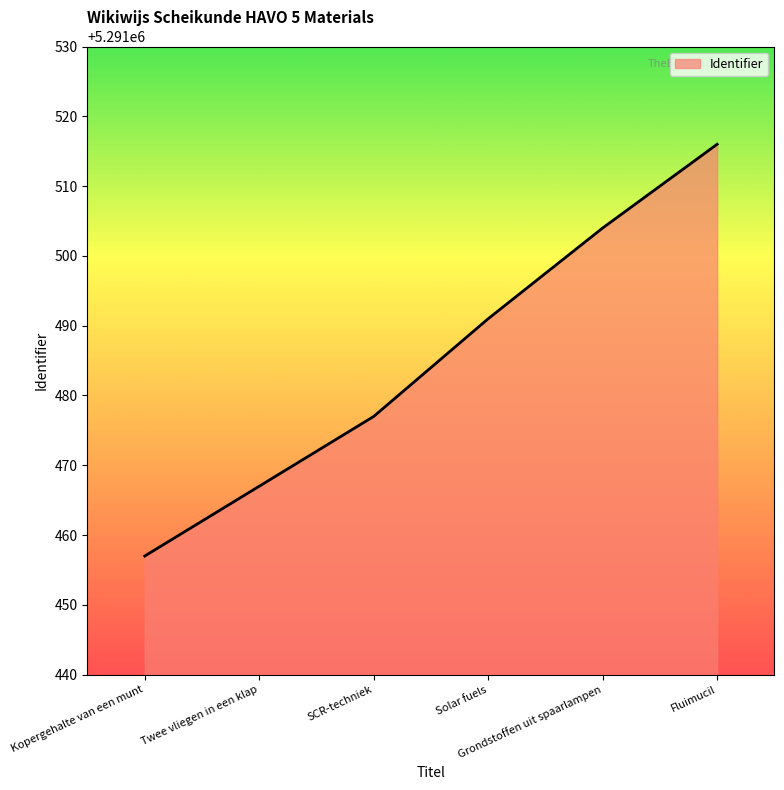

Reading right to left, what are all the values shown in this chart?

Fluimucil=5291516	Grondstoffen uit spaarlampen=5291504	Solar fuels=5291491	SCR-techniek=5291477	Twee vliegen in een klap=5291467	Kopergehalte van een munt=5291457